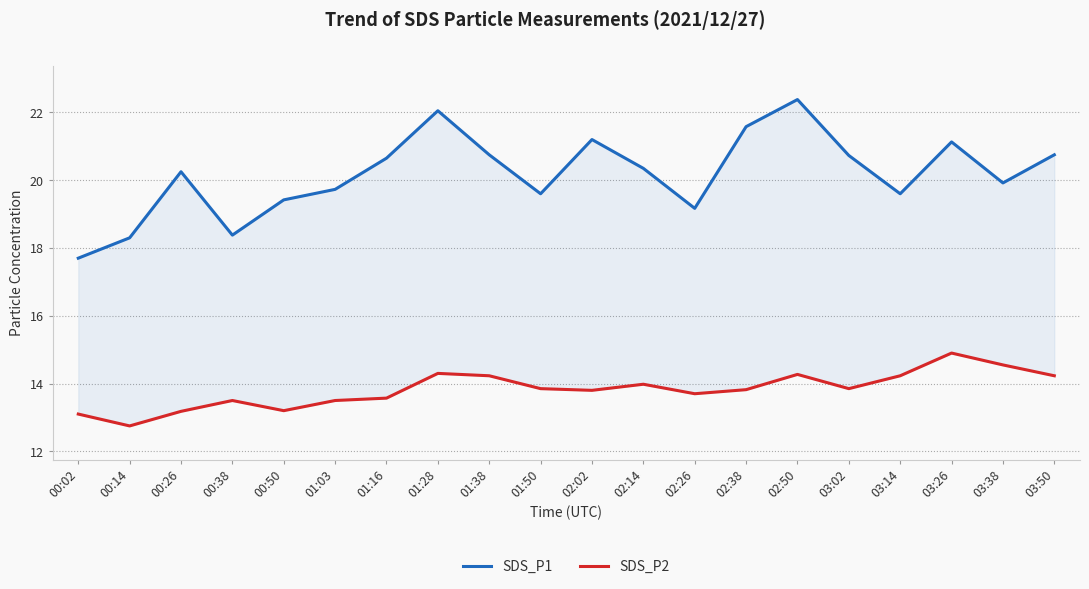

Reading left to right, extract all data points from this chart.

SDS_P1: 00:02=17.7	00:14=18.3	00:26=20.2	00:38=18.4	00:50=19.4	01:03=19.7	01:16=20.6	01:28=22.1	01:38=20.8	01:50=19.6	02:02=21.2	02:14=20.4	02:26=19.2	02:38=21.6	02:50=22.4	03:02=20.7	03:14=19.6	03:26=21.1	03:38=19.9	03:50=20.8
SDS_P2: 00:02=13.1	00:14=12.8	00:26=13.2	00:38=13.5	00:50=13.2	01:03=13.5	01:16=13.6	01:28=14.3	01:38=14.2	01:50=13.8	02:02=13.8	02:14=14.0	02:26=13.7	02:38=13.8	02:50=14.3	03:02=13.8	03:14=14.2	03:26=14.9	03:38=14.6	03:50=14.2